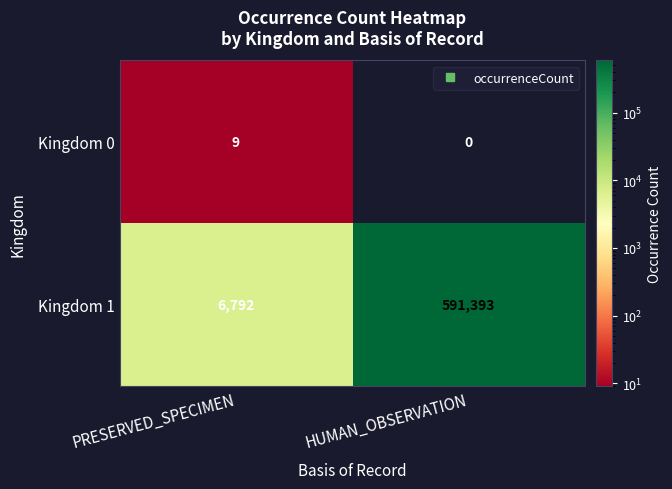

Which series has the largest total across all categories?

Kingdom 1